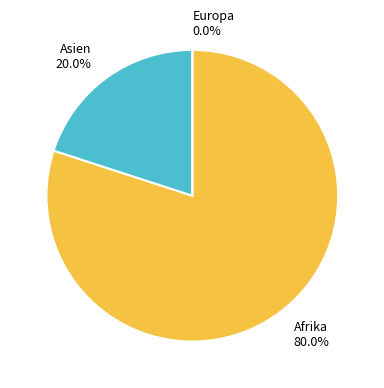

Do Afrika and Asien together represent more than half of the pie?

Yes